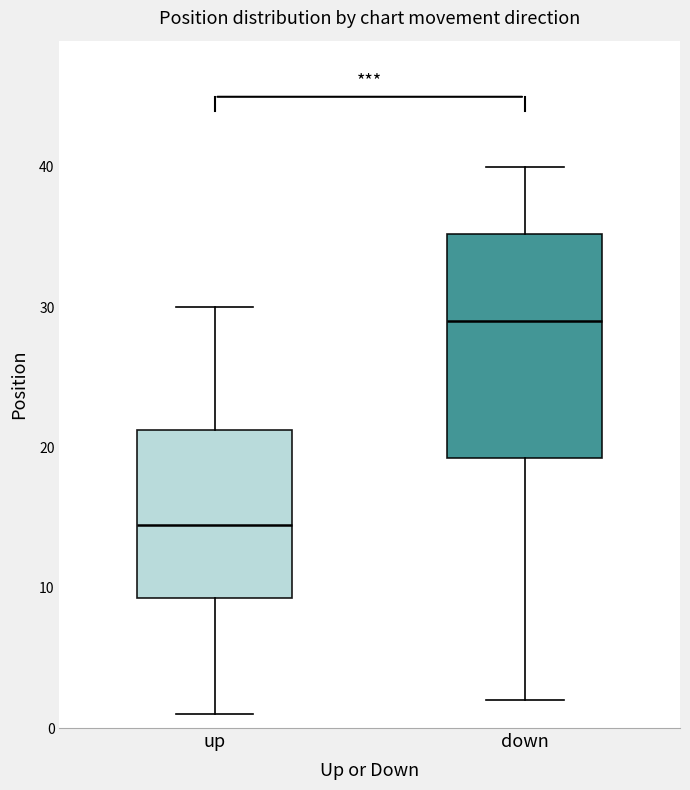

Which box has the highest median line?

down